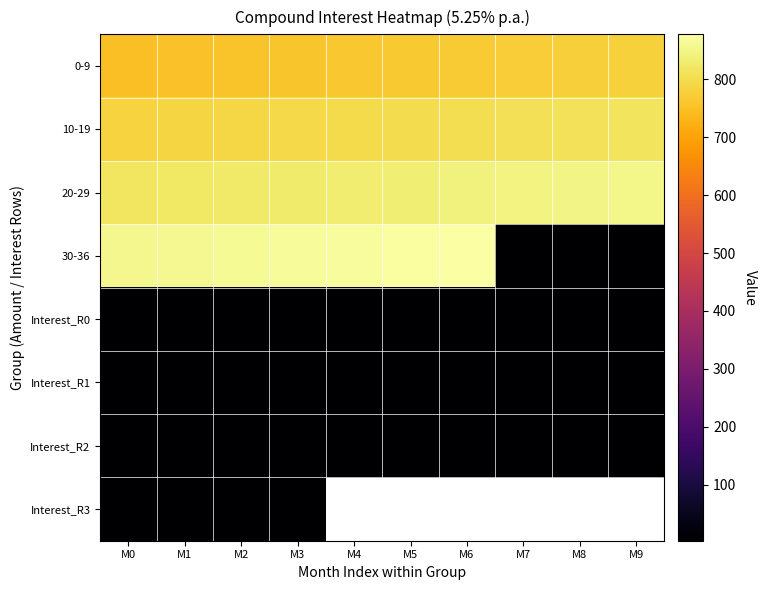

At how many categories does at least one series exceed 578?

10